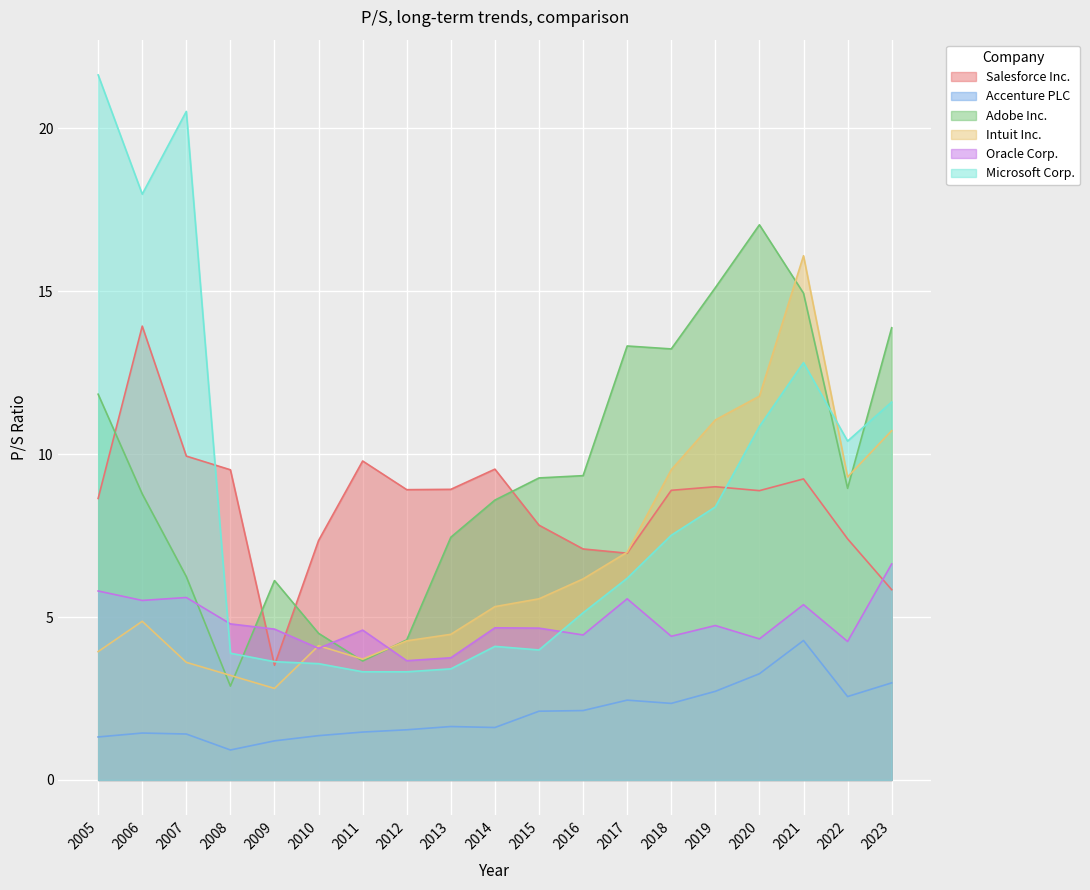

Which series has the largest total across all categories?

Adobe Inc.